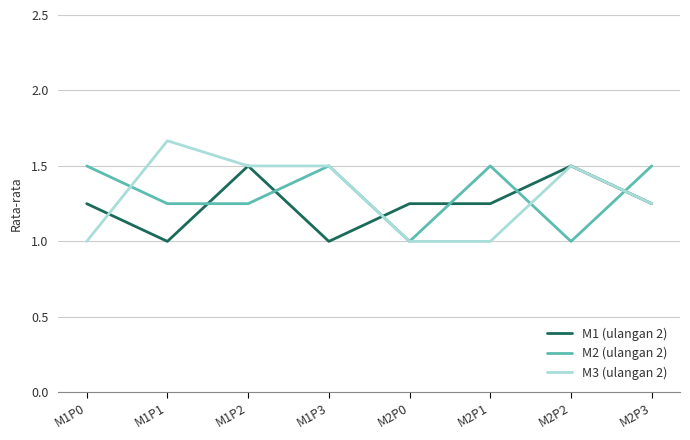

What is the difference between the highest and lowest values at M2P1?

0.5